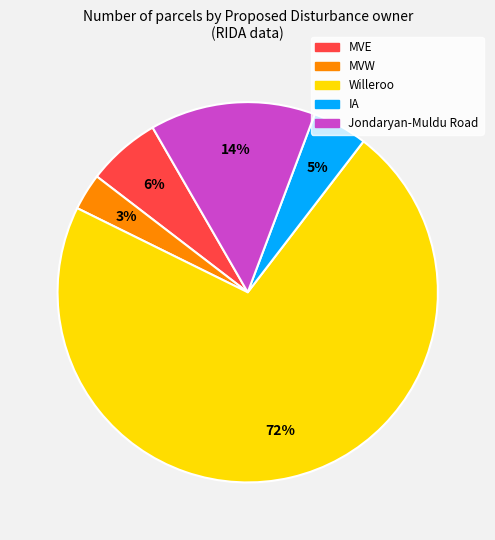

Does any single category account for the majority?

Yes